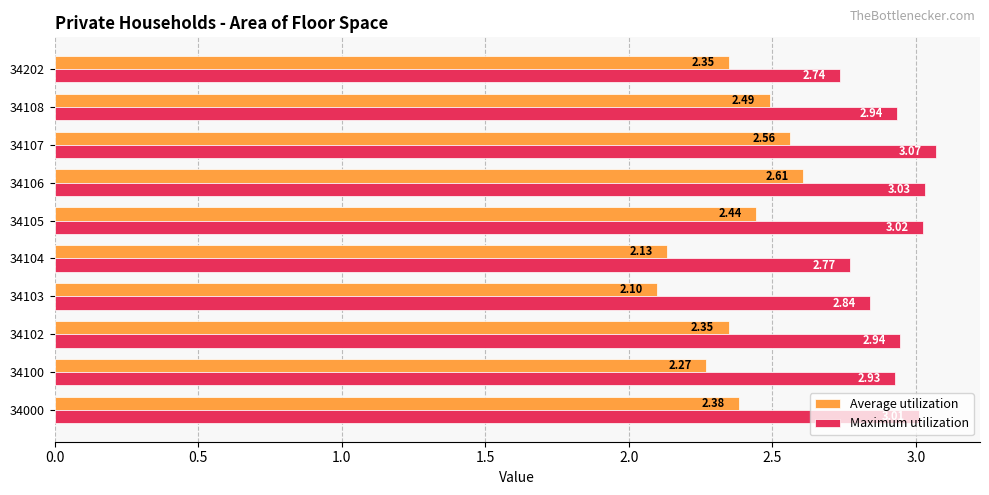

What is the difference between the maximum and minimum values in the Maximum utilization series?

0.3